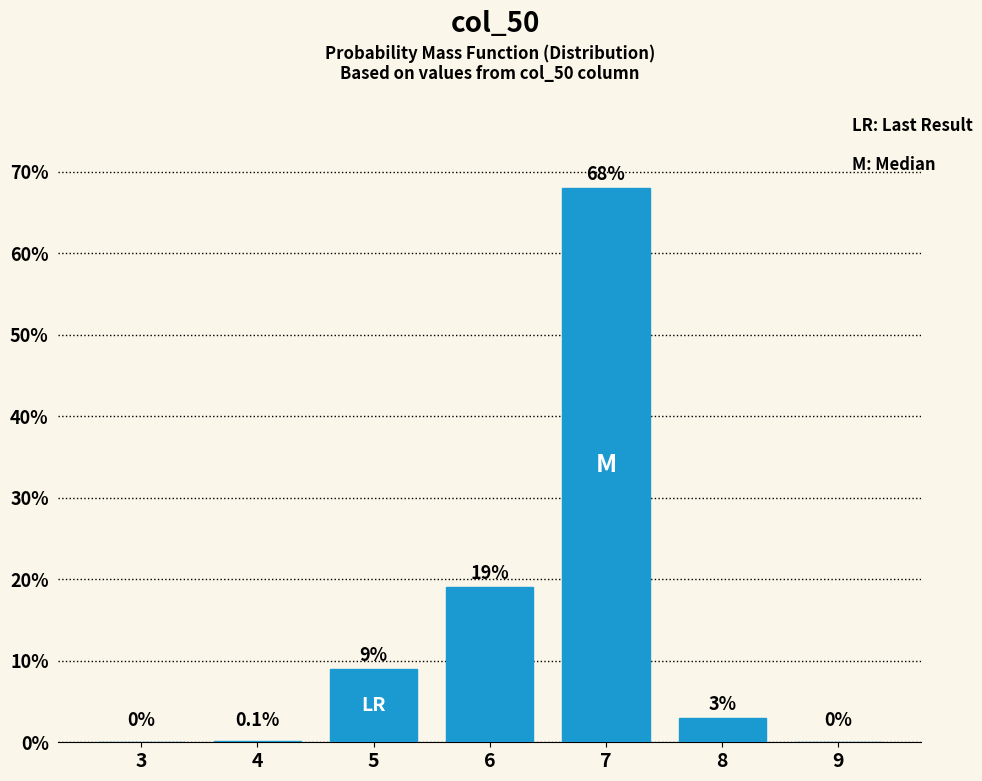

Reading right to left, what are all the values shown in this chart?

9=0.0	8=3.0	7=68.0	6=19.0	5=9.0	4=0.1	3=0.0